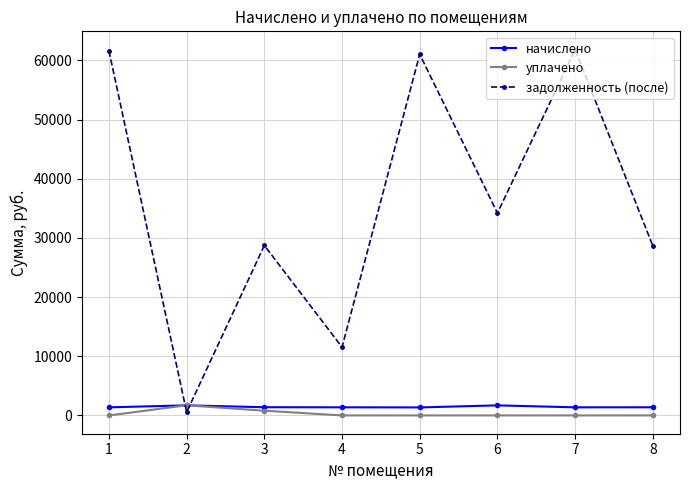

Which series ends up on top after the final intersection of задолженность (после) and уплачено?

задолженность (после)